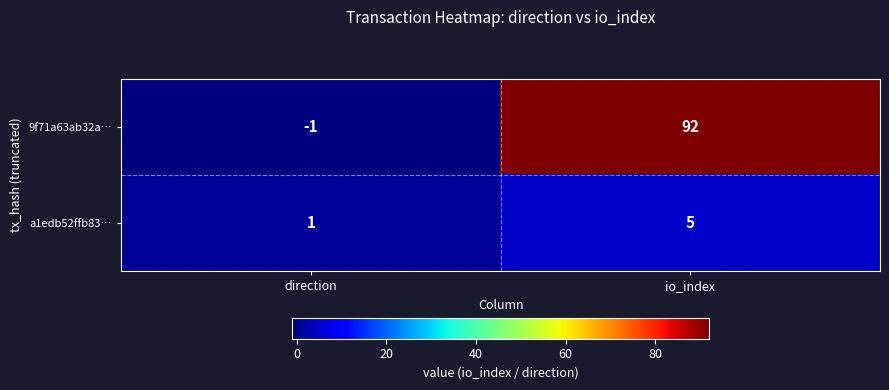

What is the sum of all a1edb52ffb83… values?

6